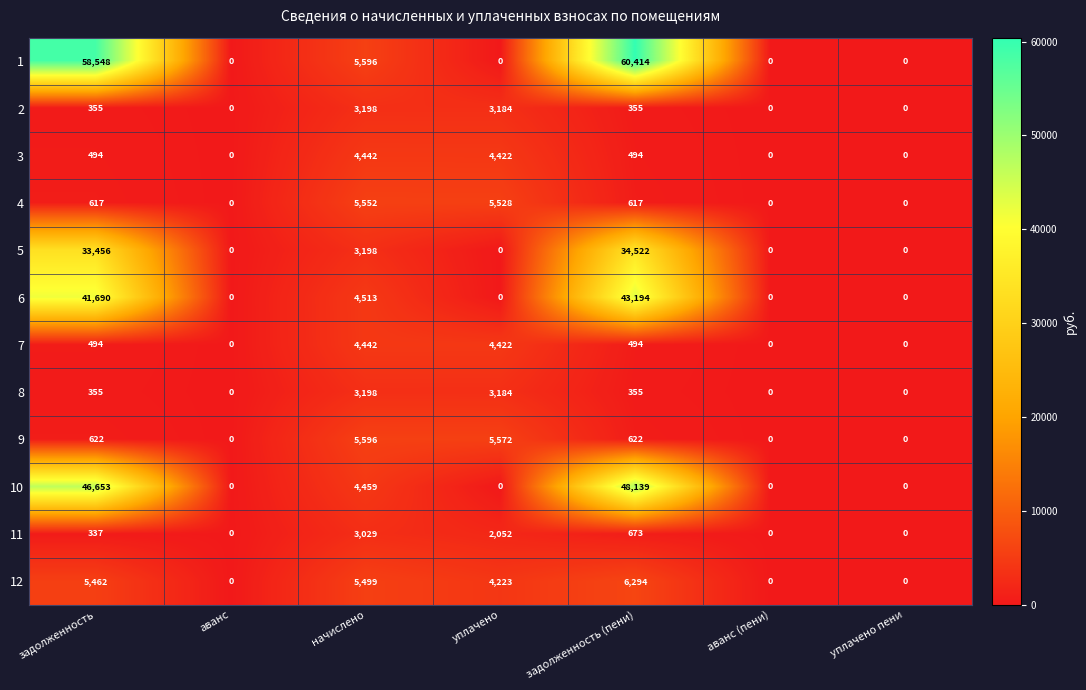

How many categories are shown in the chart?

7